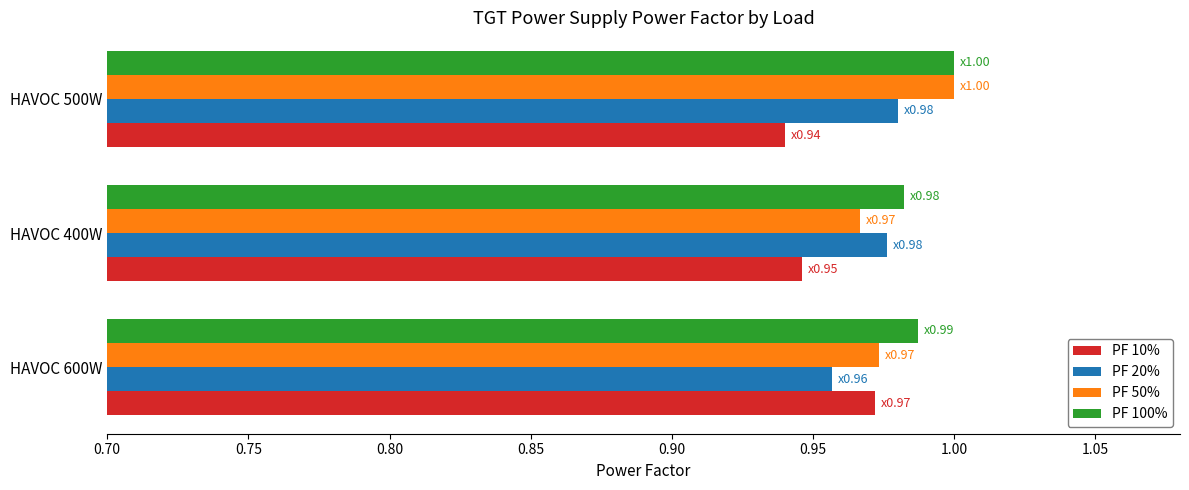

How many data points does each series have?

3